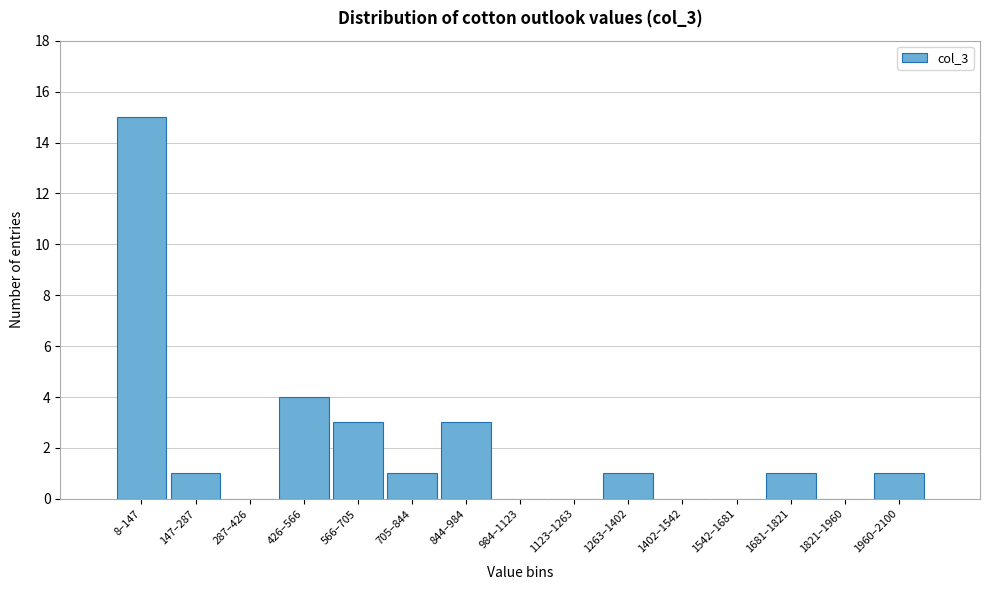

Reading left to right, transcribe all the data shown in this chart.

8–147=15	147–287=1	287–426=0	426–566=4	566–705=3	705–844=1	844–984=3	984–1123=0	1123–1263=0	1263–1402=1	1402–1542=0	1542–1681=0	1681–1821=1	1821–1960=0	1960–2100=1